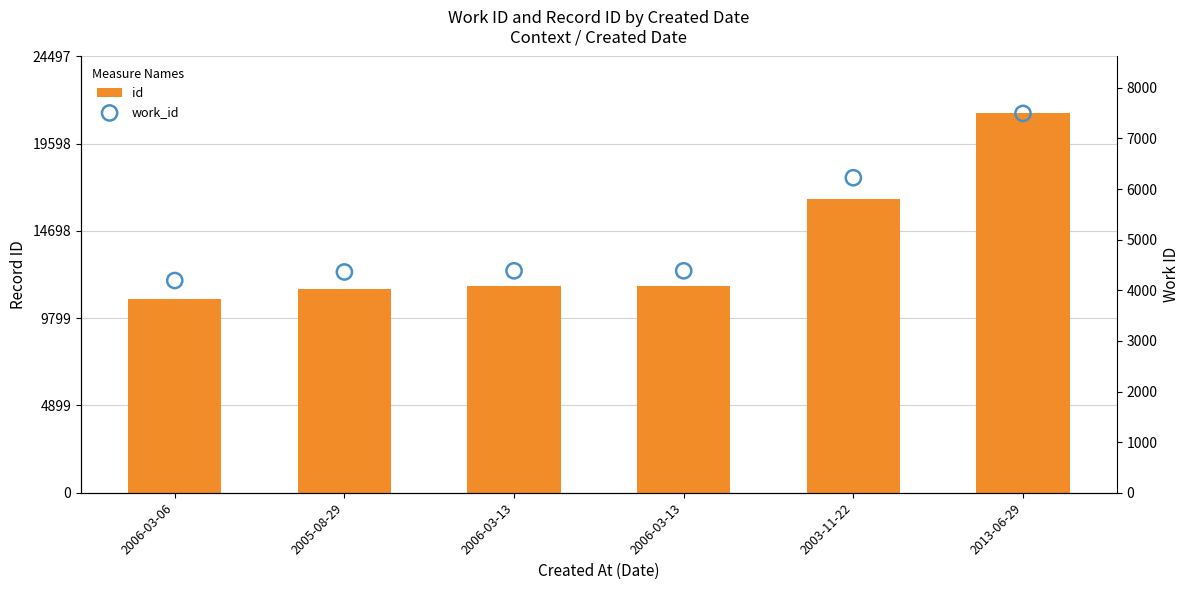

Which series has the largest total across all categories?

id